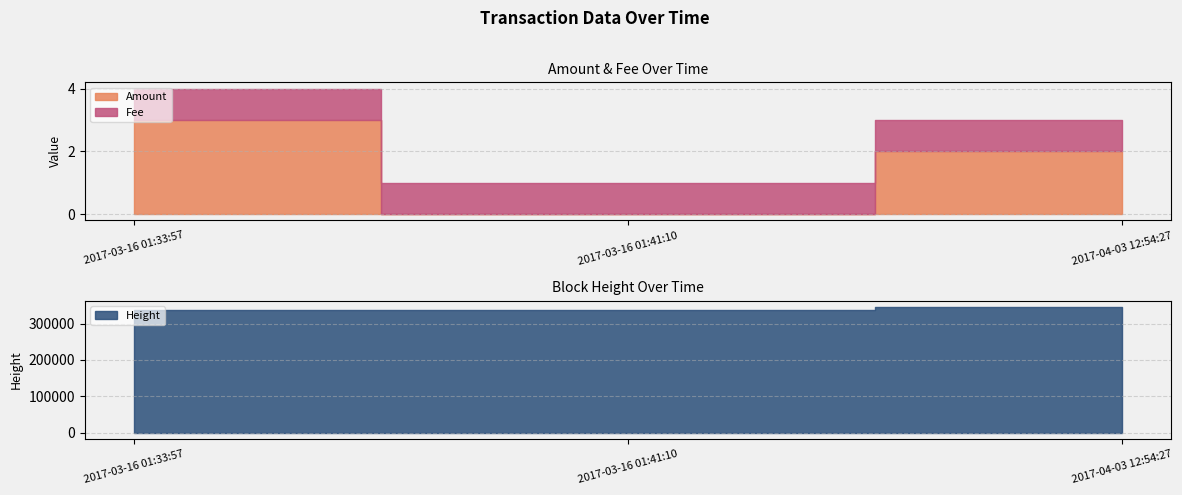

How many data points in Height are less than 338620?

1